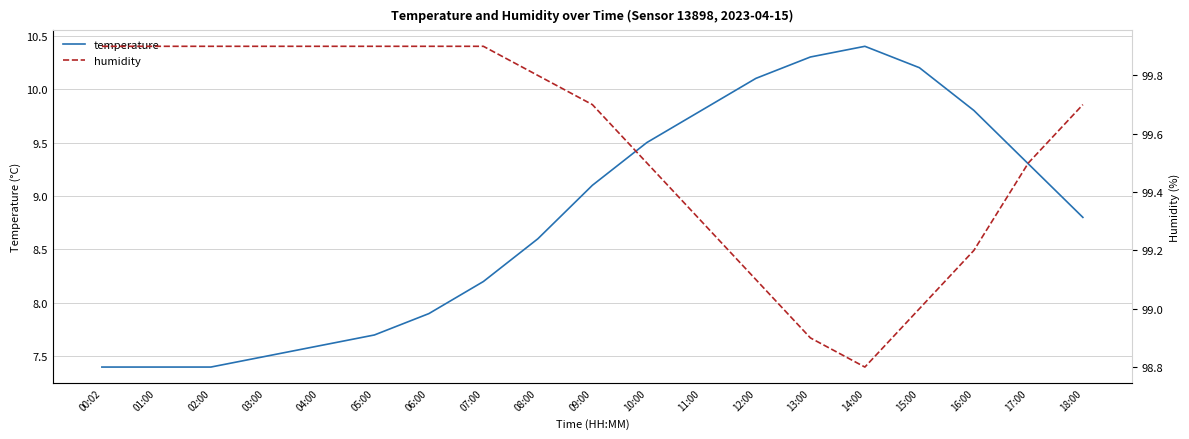

What are all the series names shown in the legend?

temperature, humidity